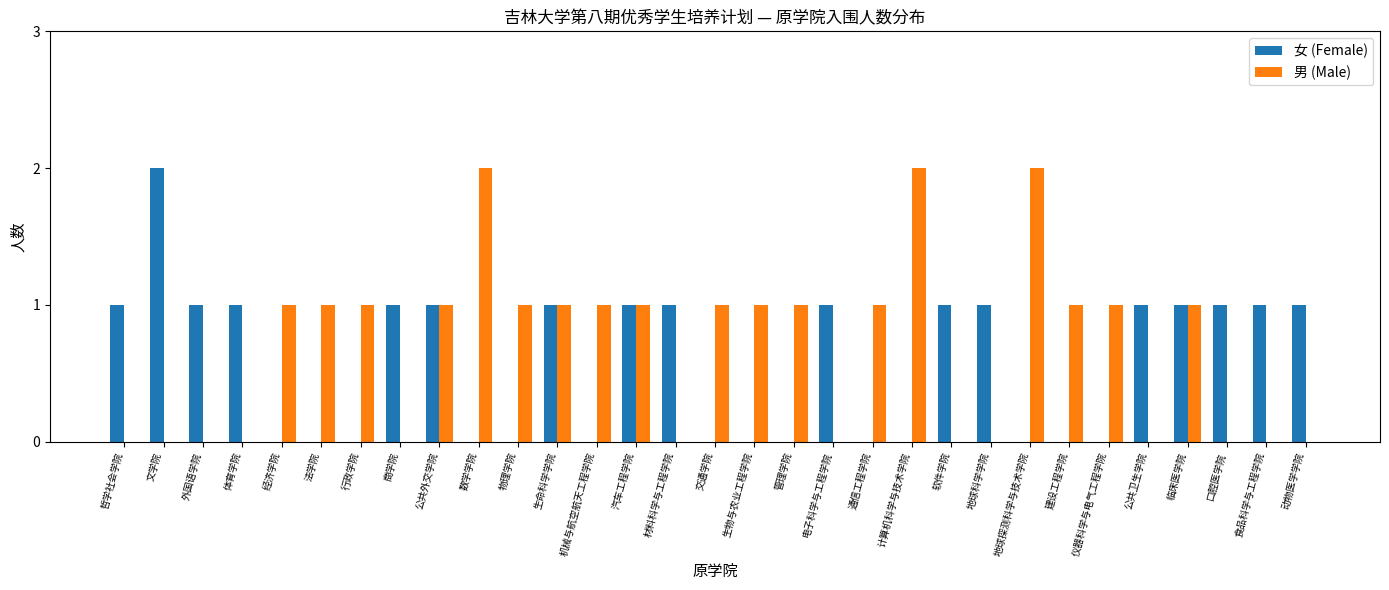

What are all the series names shown in the legend?

女 (Female), 男 (Male)